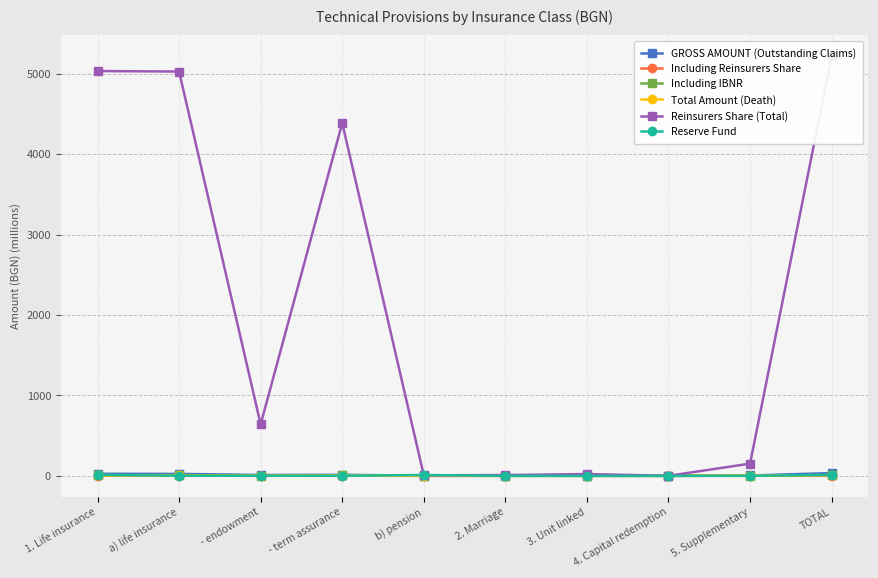

Is this an area chart (filled region under the line)?

No